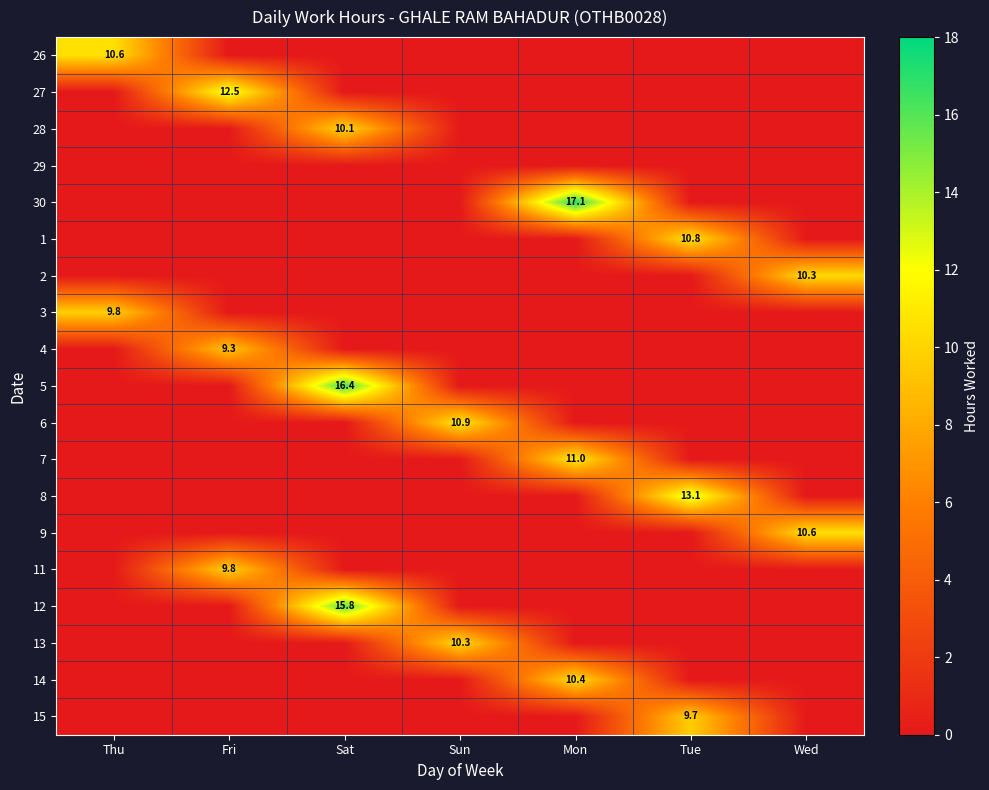

At which category does the chart reach its minimum across all series?

Fri